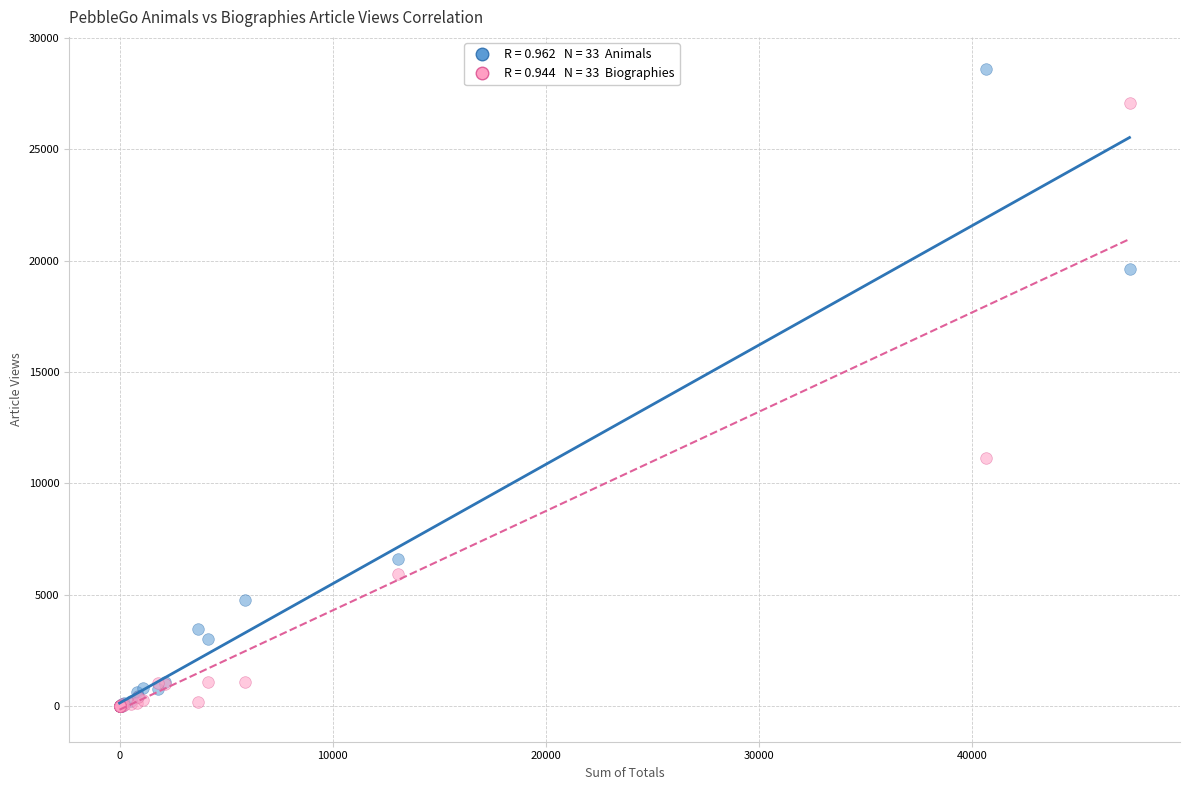

Across all series, what Y value is closest to 14298?

11125